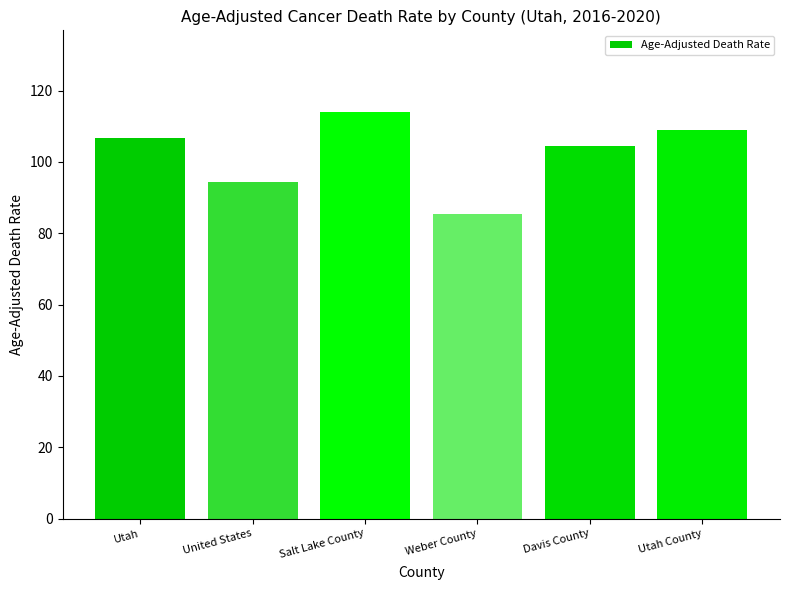

Which has a higher value, Salt Lake County or Utah?

Salt Lake County